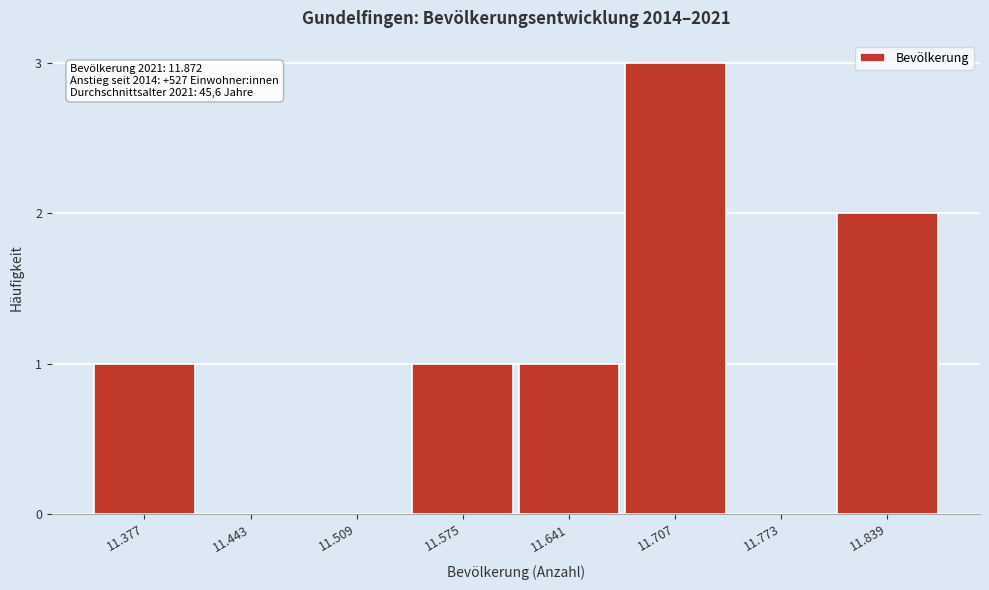

Reading right to left, what are all the values shown in this chart?

11.839=2	11.773=0	11.707=3	11.641=1	11.575=1	11.509=0	11.443=0	11.377=1